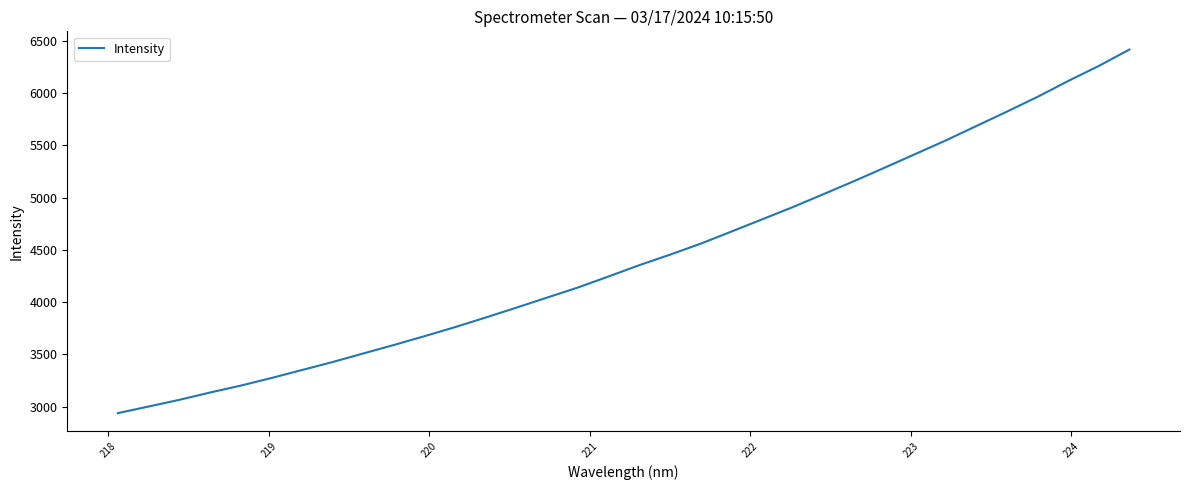

What is the greatest value displayed?

6416.6